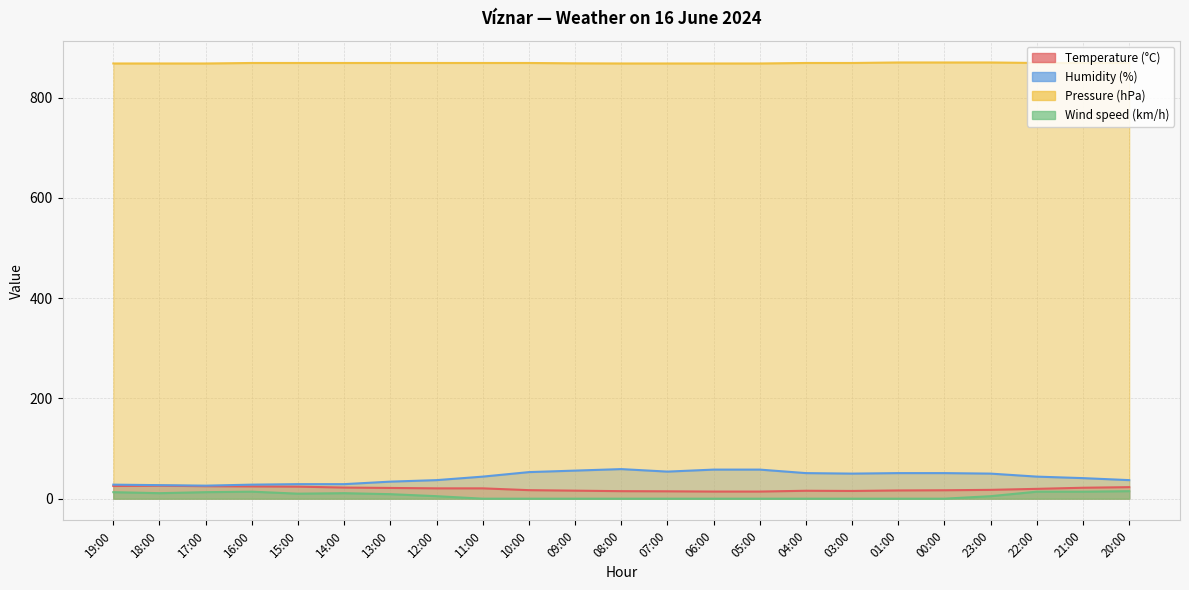

True or false: Wind speed (km/h) and Pressure (hPa) cross at least once.

False